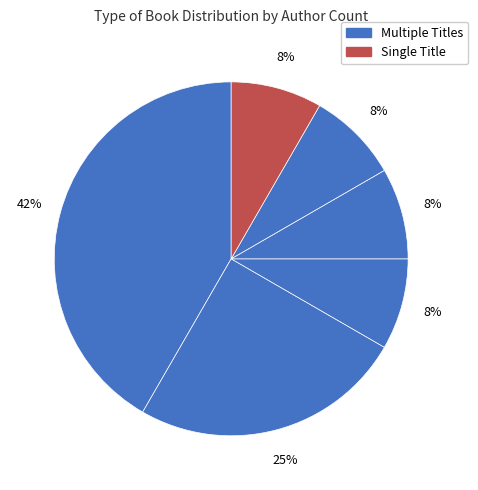

How many slices are in this pie chart?

6